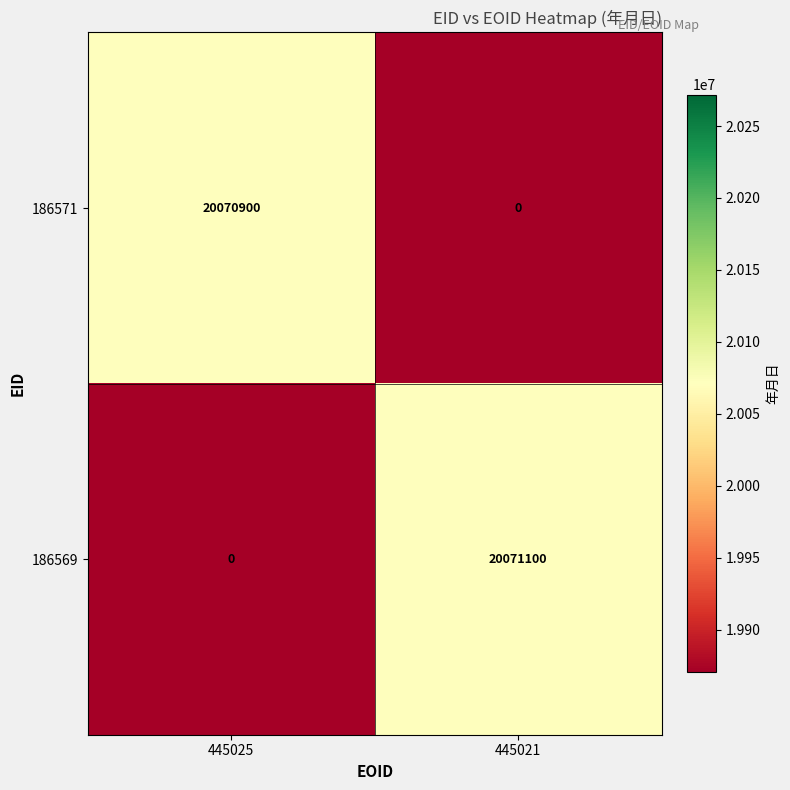

Which category has the highest value across all series?

445021